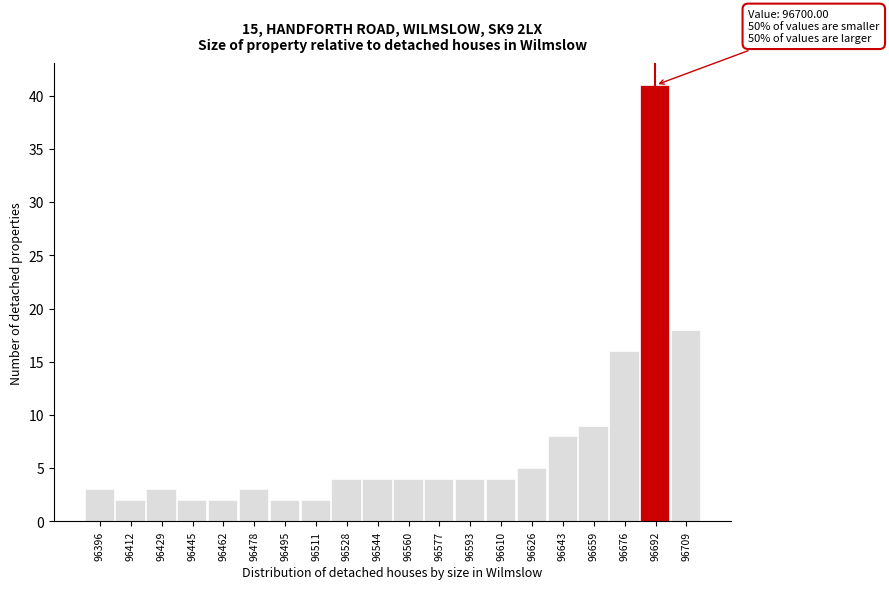

Reading left to right, transcribe all the data shown in this chart.

96396=3	96412=2	96429=3	96445=2	96462=2	96478=3	96495=2	96511=2	96528=4	96544=4	96560=4	96577=4	96593=4	96610=4	96626=5	96643=8	96659=9	96676=16	96692=41	96709=18